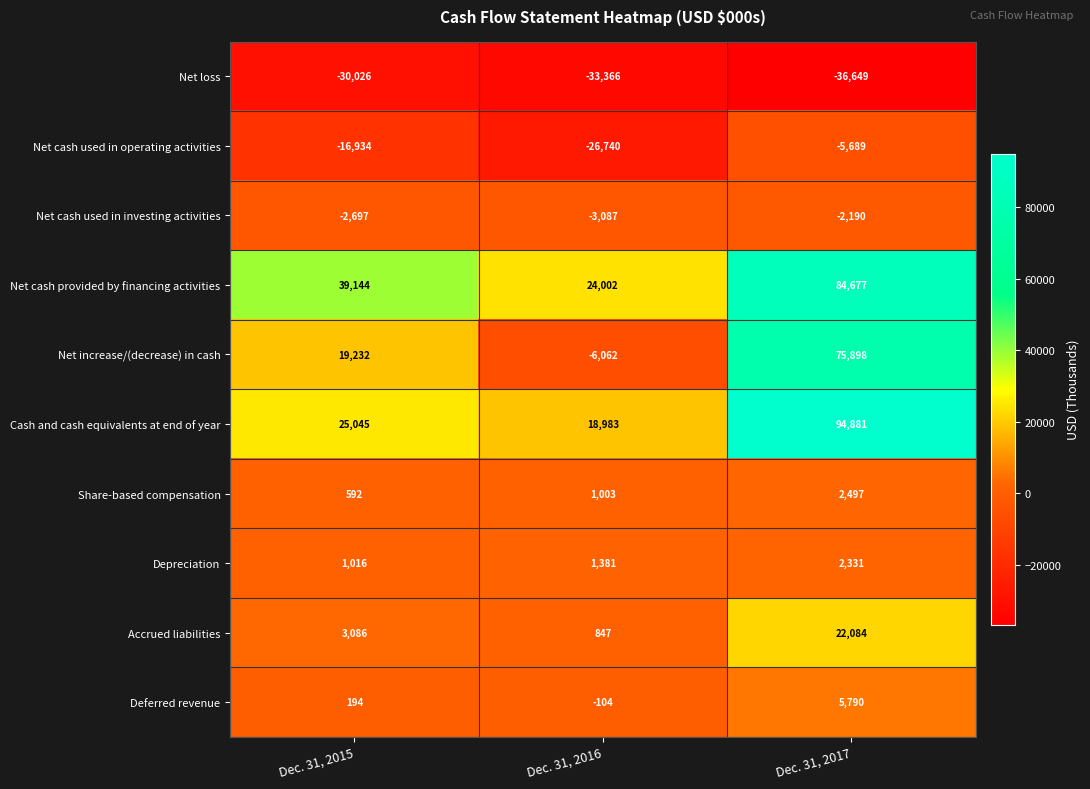

Which label corresponds to the smallest value in the chart?

Dec. 31, 2017